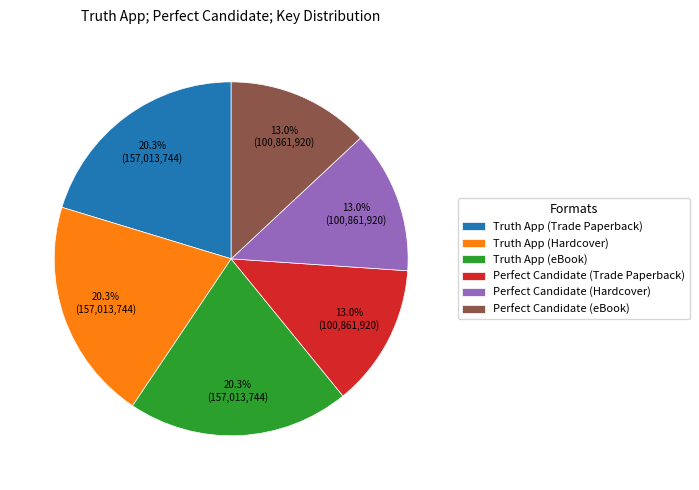

To the nearest percent, what is the difference between the largest and smallest slice percentages?

7%